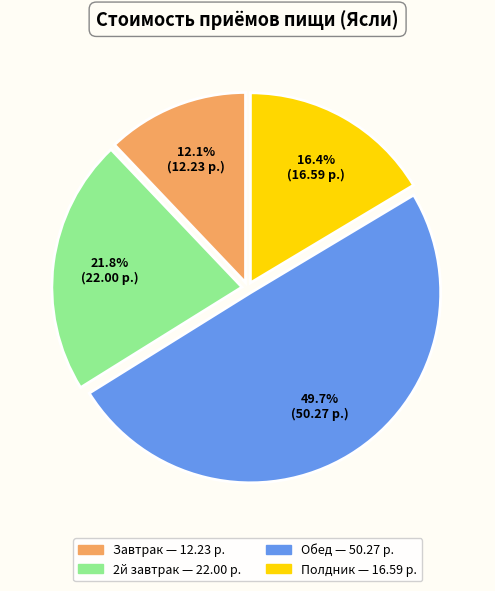

How many slices are in this pie chart?

4